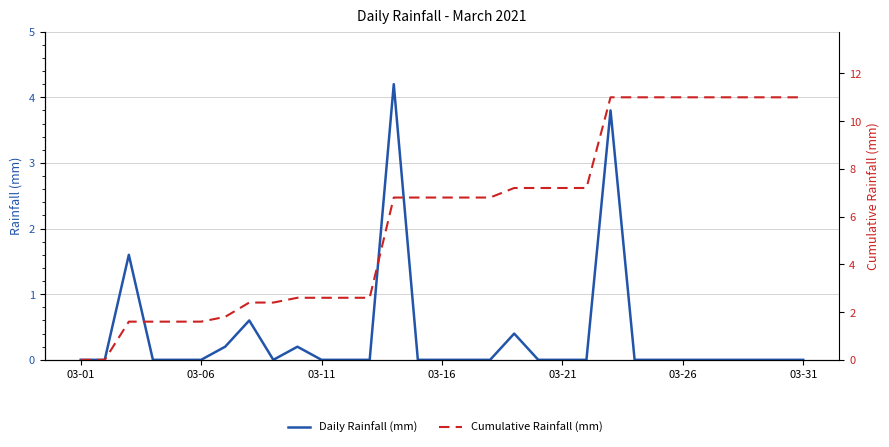

Does the chart have visible grid lines?

Yes